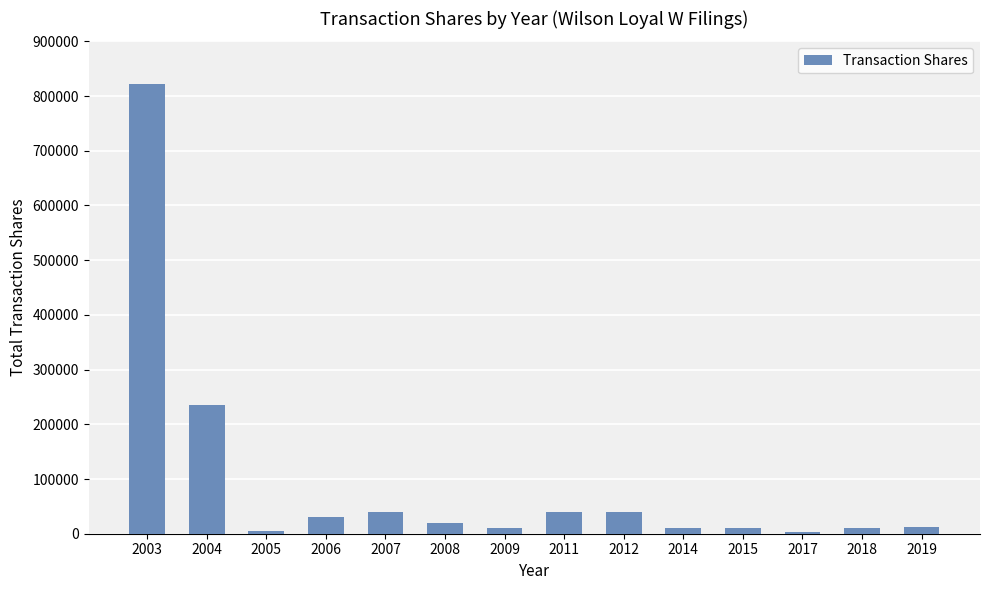

True or false: the data shows 71041 at 2012.

False